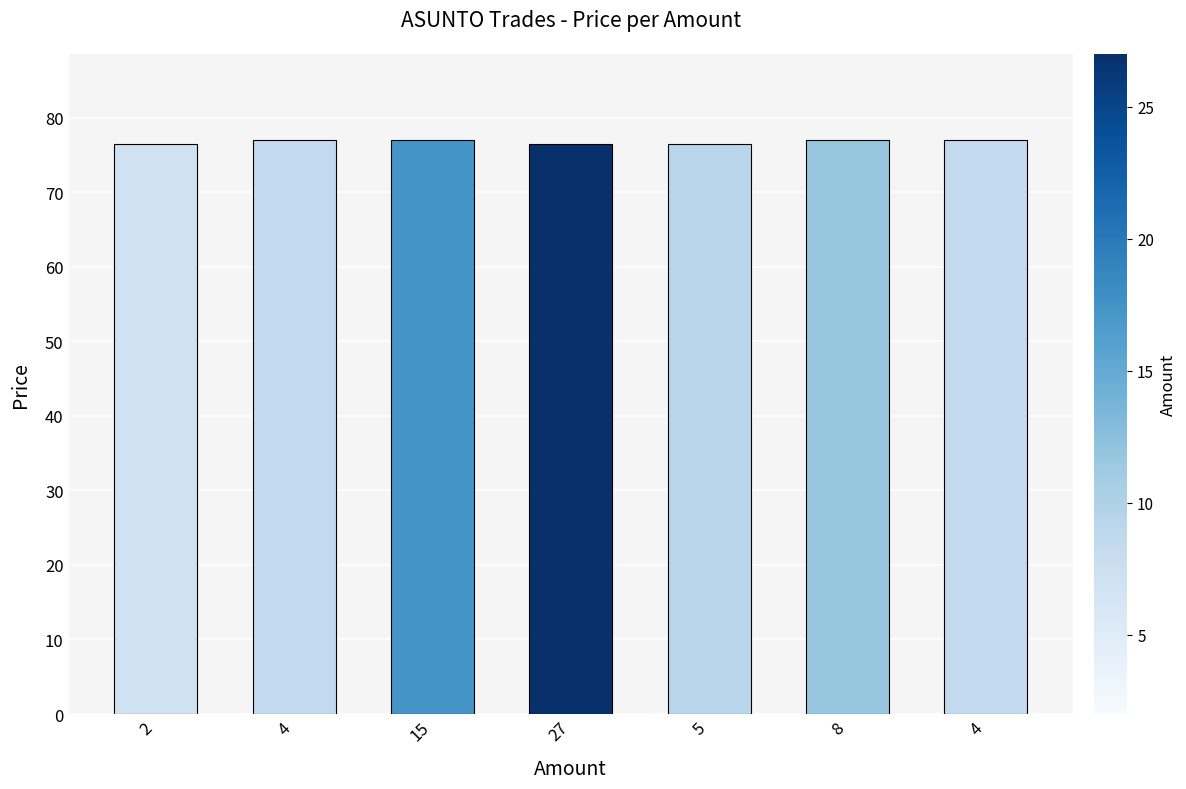

What is the change in value from 5 to 4?

+0.5